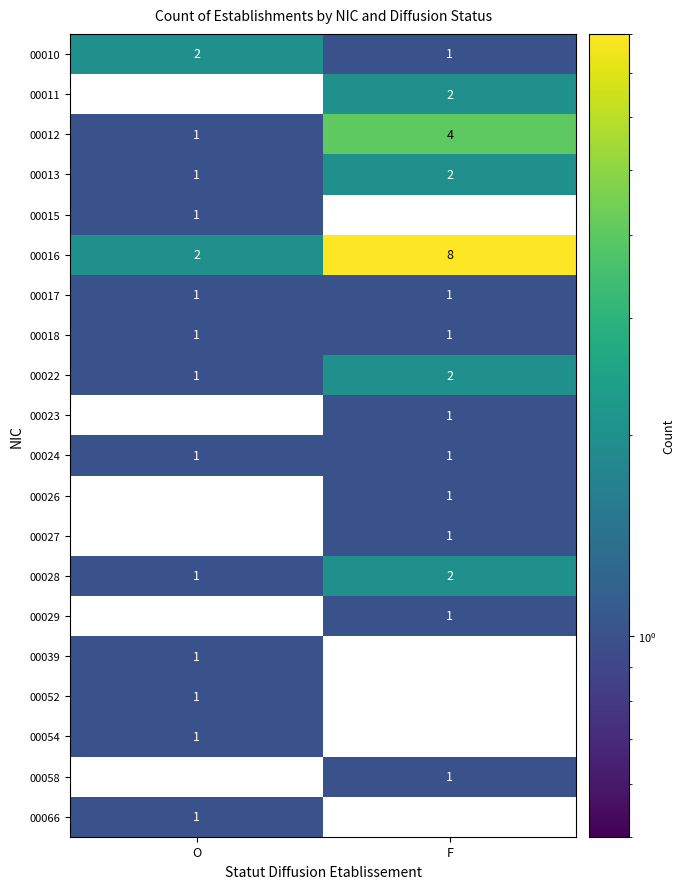

What is the maximum value shown in the chart?

8